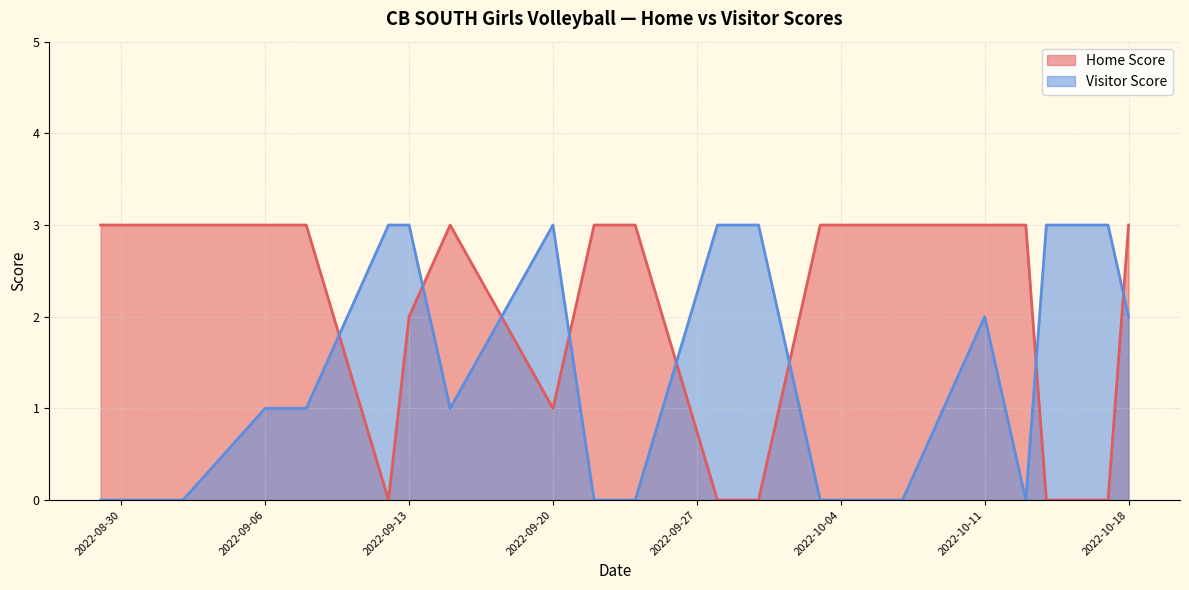

Reading right to left, extract all data points from this chart.

Home Score: 2022-10-18=3	2022-10-17=0	2022-10-14=0	2022-10-13=3	2022-10-11=3	2022-10-07=3	2022-10-06=3	2022-10-03=3	2022-09-30=0	2022-09-28=0	2022-09-24=3	2022-09-22=3	2022-09-20=1	2022-09-15=3	2022-09-13=2	2022-09-12=0	2022-09-08=3	2022-09-06=3	2022-09-02=3	2022-09-01=3	2022-08-29=3
Visitor Score: 2022-10-18=2	2022-10-17=3	2022-10-14=3	2022-10-13=0	2022-10-11=2	2022-10-07=0	2022-10-06=0	2022-10-03=0	2022-09-30=3	2022-09-28=3	2022-09-24=0	2022-09-22=0	2022-09-20=3	2022-09-15=1	2022-09-13=3	2022-09-12=3	2022-09-08=1	2022-09-06=1	2022-09-02=0	2022-09-01=0	2022-08-29=0